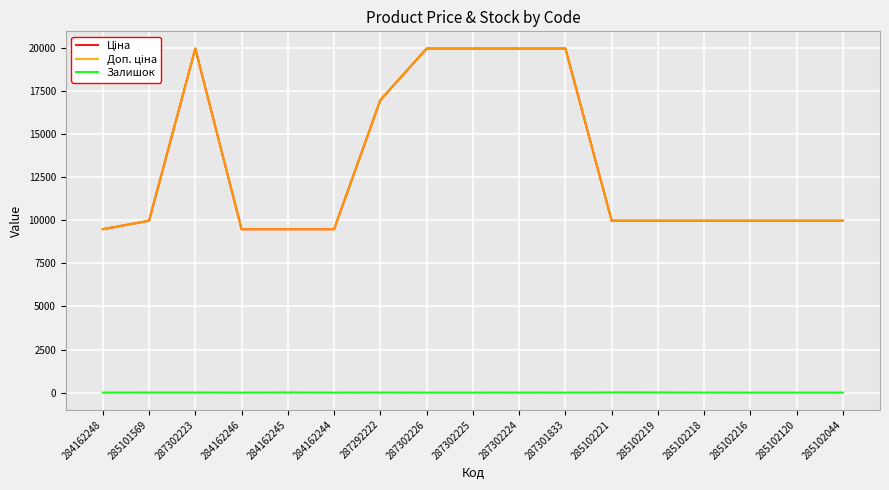

Does the chart have visible grid lines?

Yes